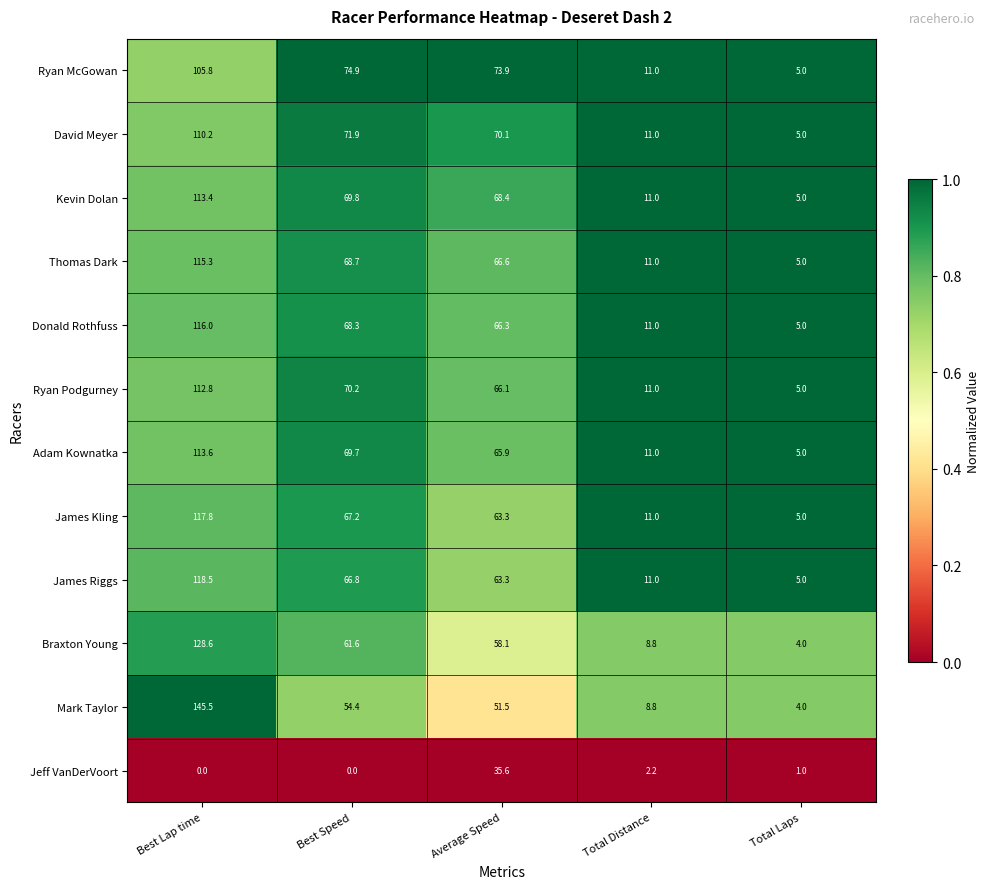

What is the difference between the highest and lowest values at Total Distance?

8.8